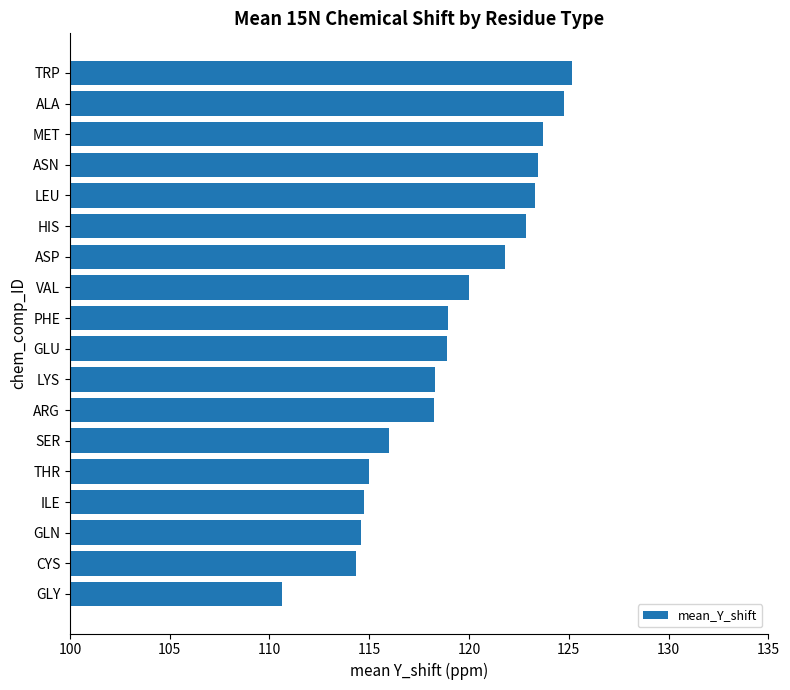

At which category does the chart reach its minimum across all series?

GLY